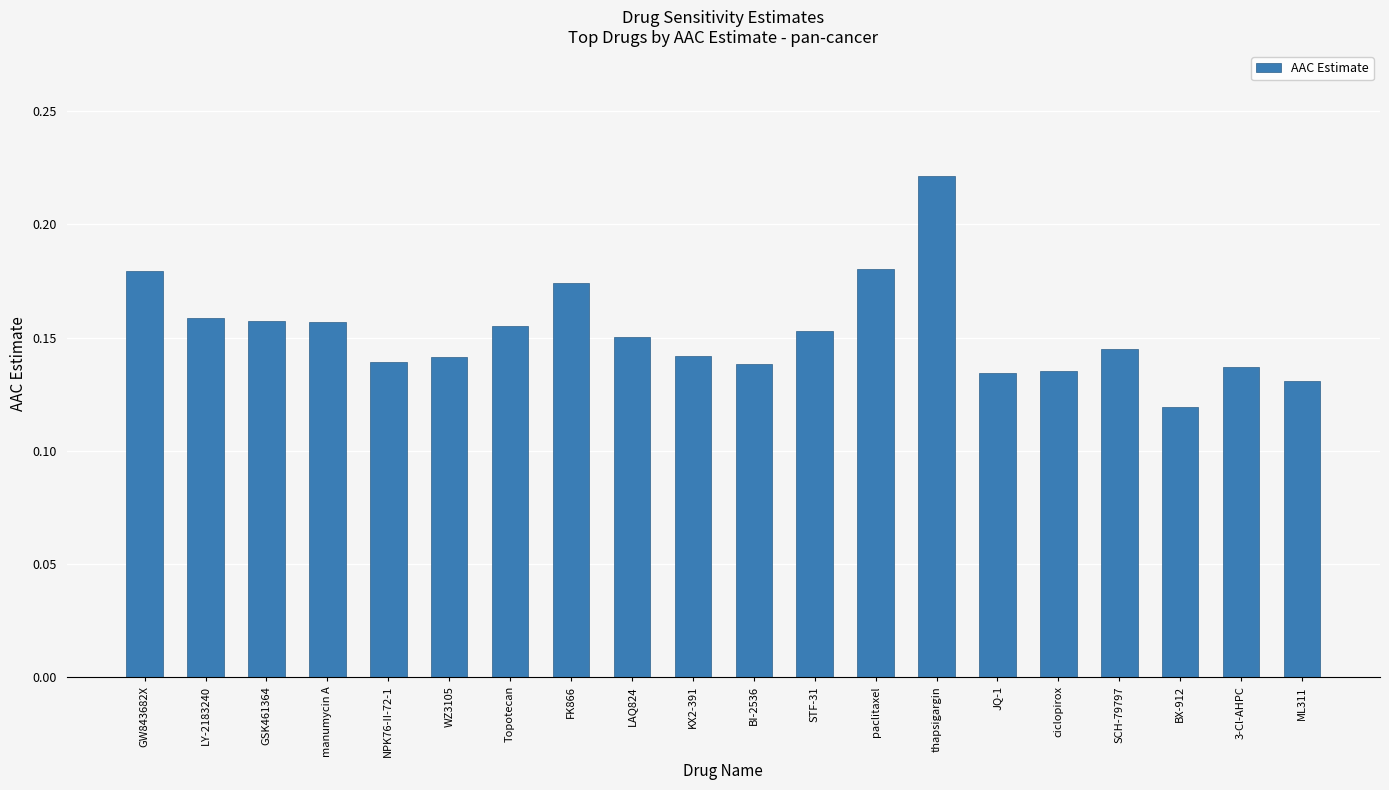

What is the sum of all values?

3.0